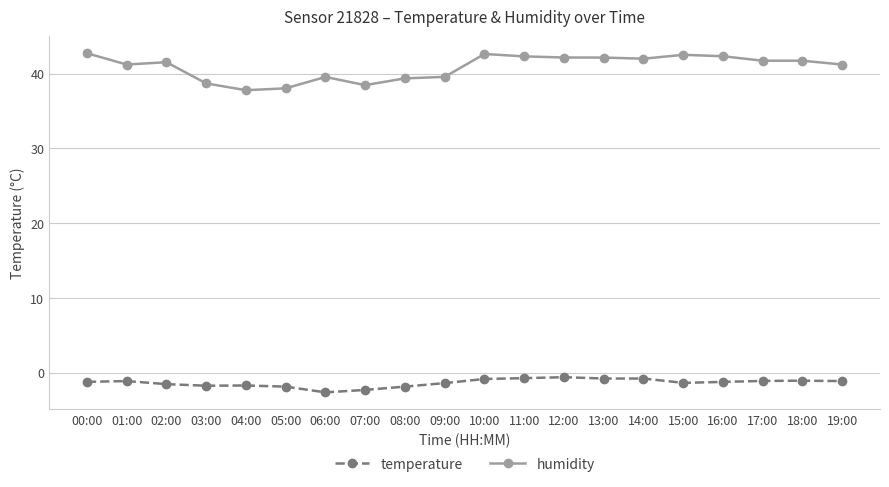

What is the label of the 15th point from the left?

14:00